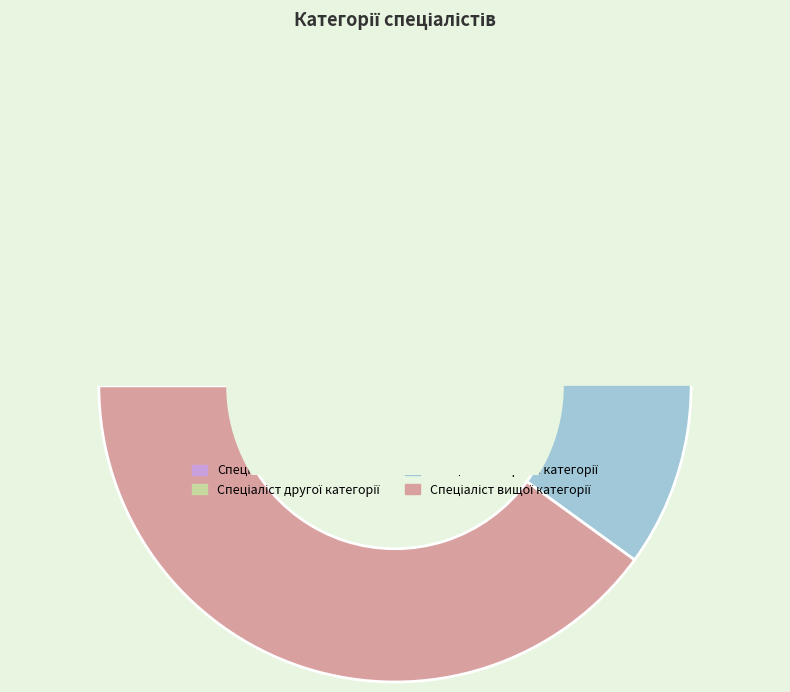

What is the largest slice in the pie chart?

Спеціаліст вищої категорії